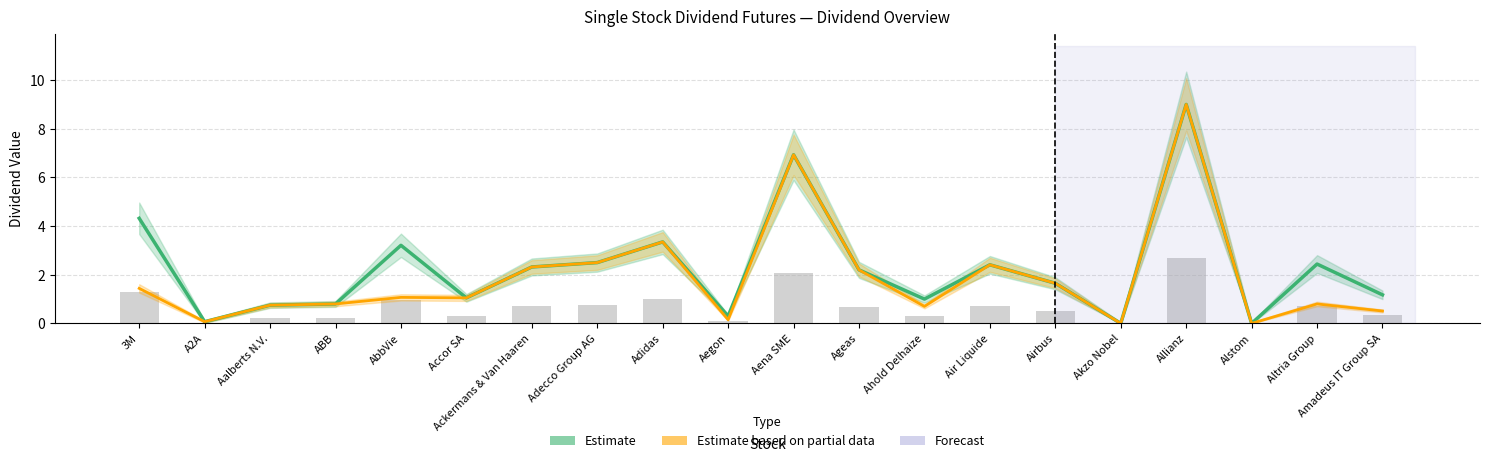

How many values in the Estimate (Sum) series exceed 2?

10